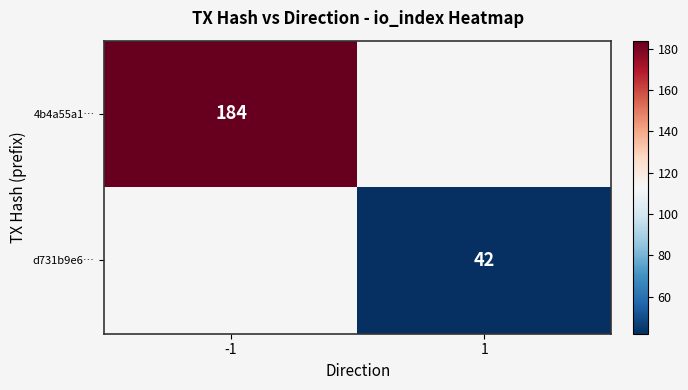

The value of d731b9e6… at 1 is 42. True or false?

True